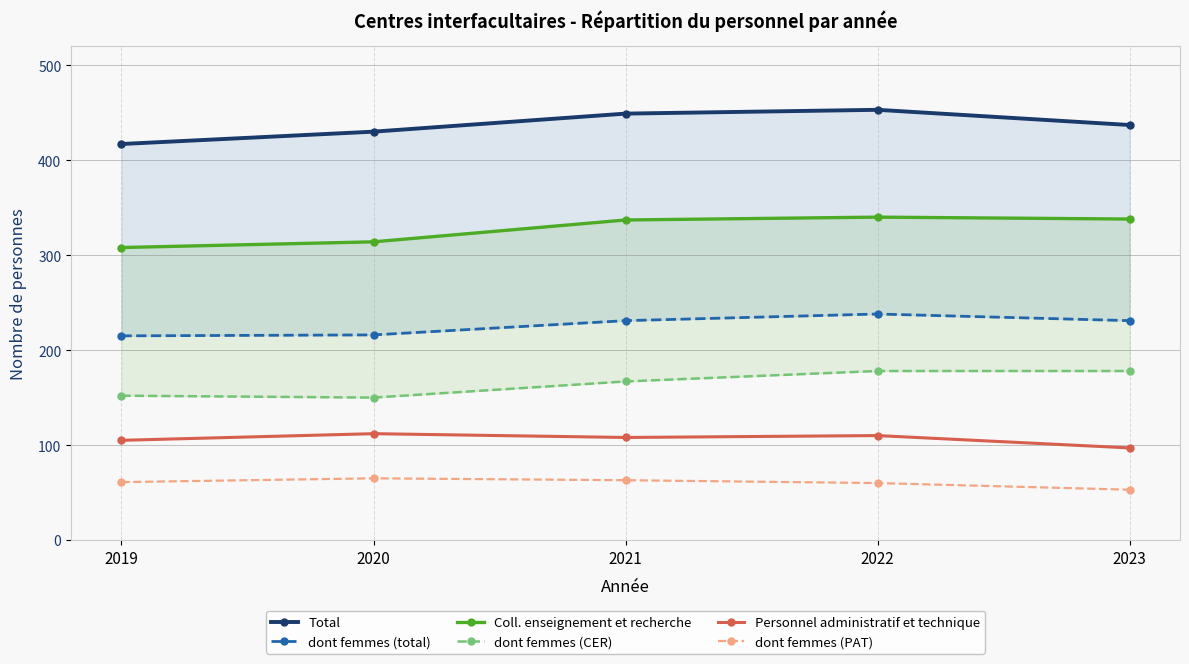

What is the greatest value displayed?

453